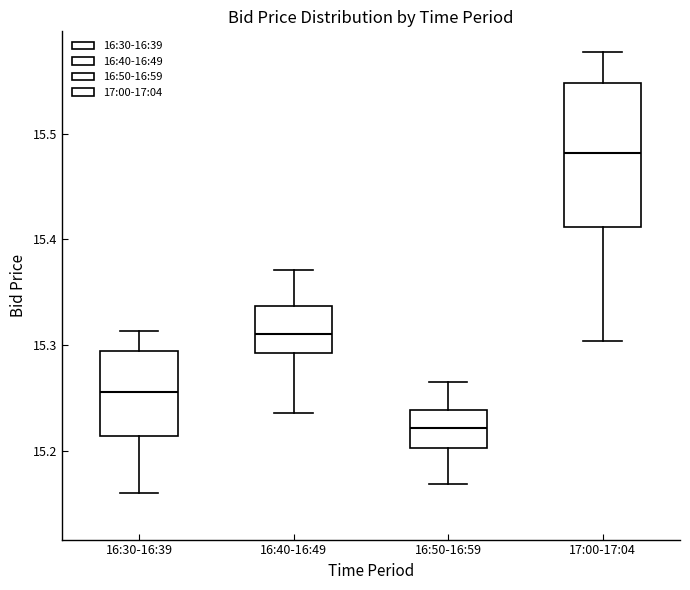

Which box's median line is the highest?

17:00-17:04